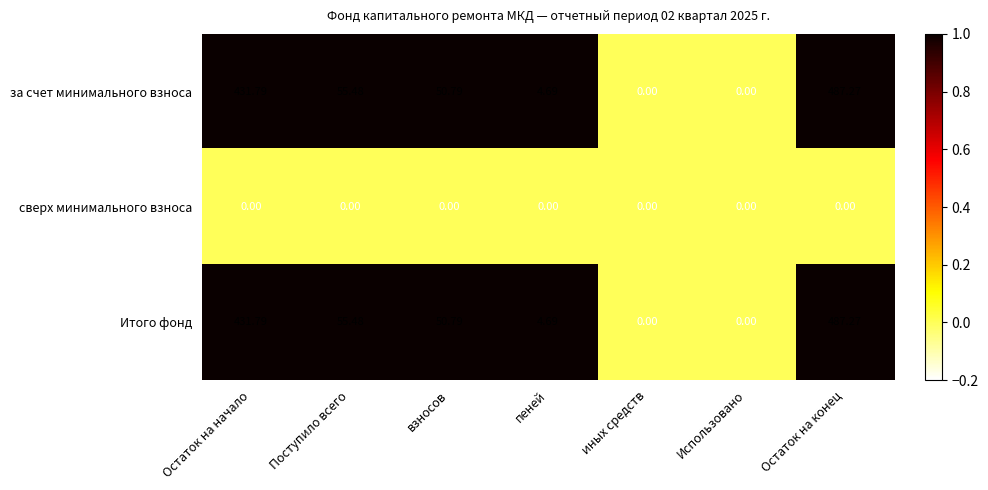

At which category does the chart reach its peak across all series?

Остаток на конец